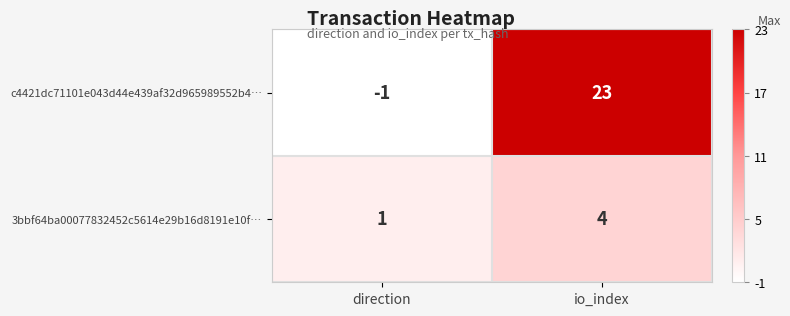

At which label is c4421dc71101e043d44e439af32d965989552b4… closest to 11?

direction